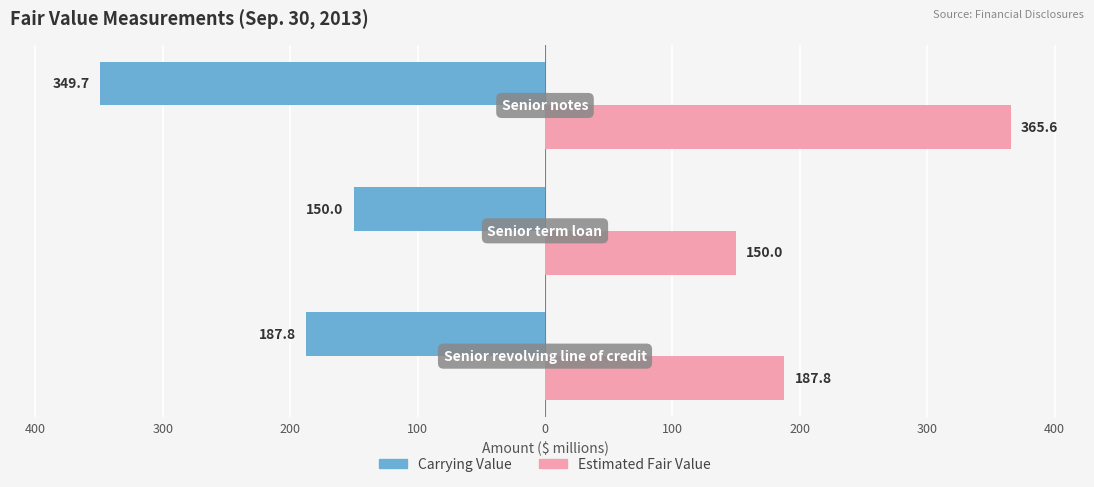

What are all the series names shown in the legend?

Carrying Value, Estimated Fair Value